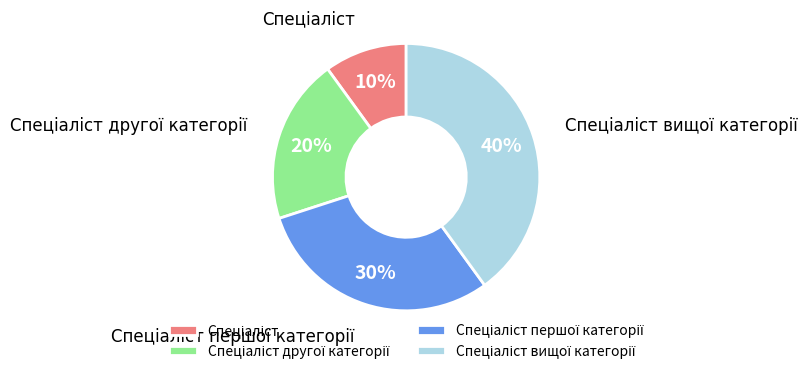

To the nearest percent, what is the average slice percentage?

25%